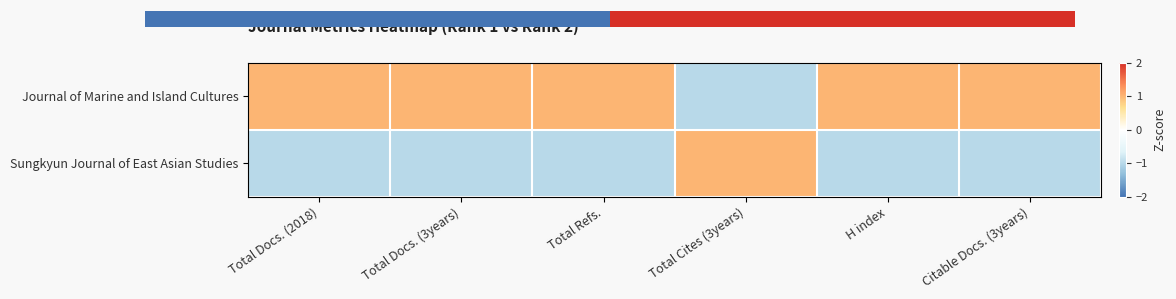

Which series has the largest total across all categories?

Journal of Marine and Island Cultures